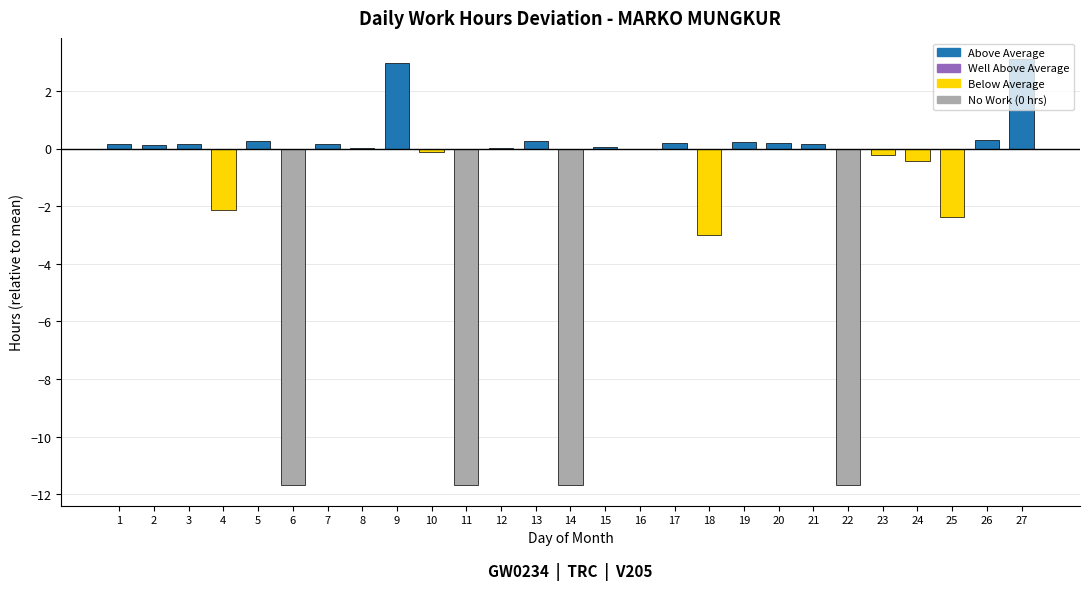

How many series are shown in this chart?

1